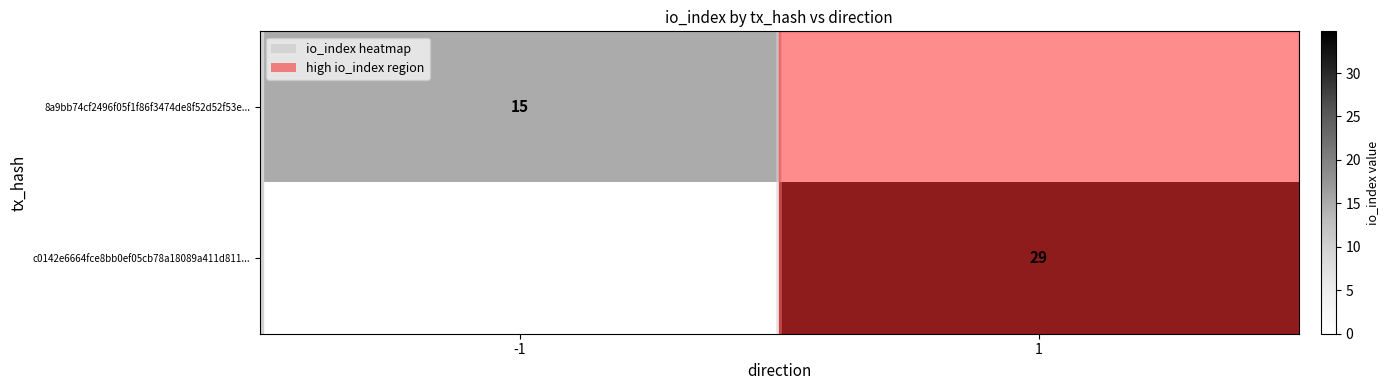

True or false: c0142e6664fce8bb0ef05cb78a18089a411d811... has a value of 50 at 1.

False